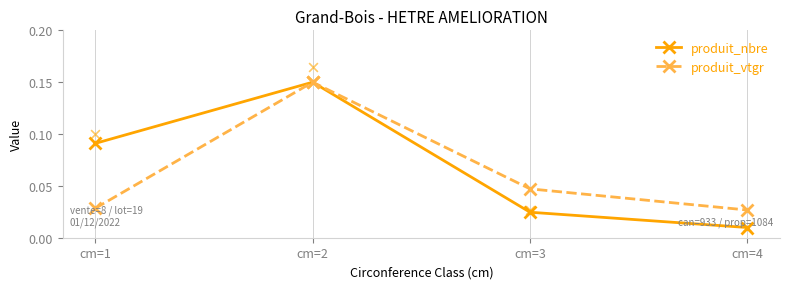

Is the value of produit_vtgr at cm=3 greater than the value of produit_nbre at cm=2?

No